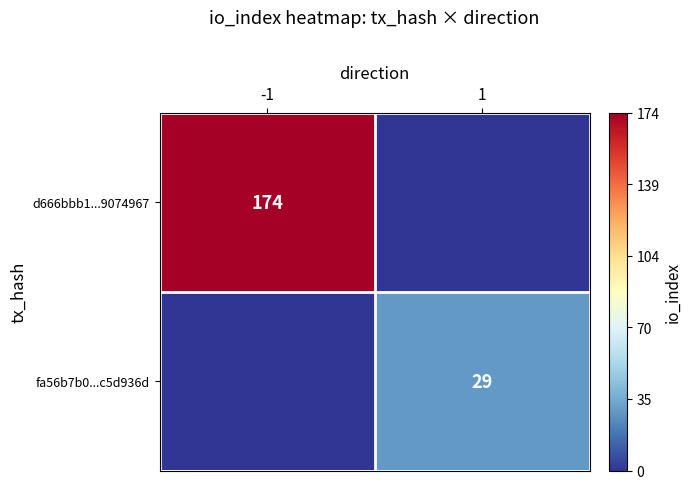

The value of fa56b7b0...c5d936d at 1 is 29. True or false?

True